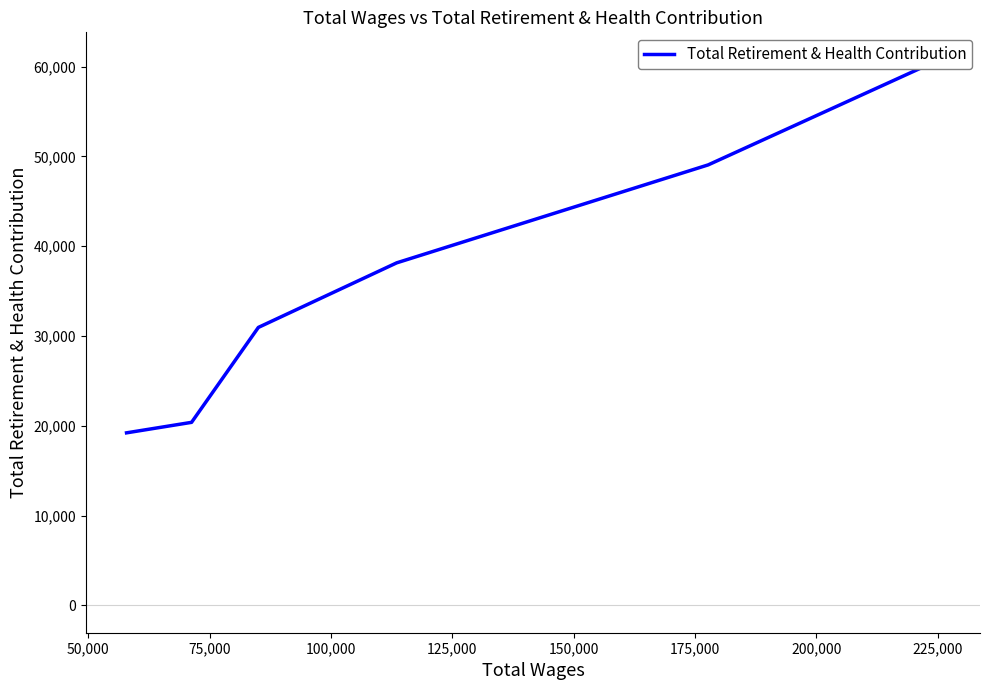

What is the maximum value shown in the chart?

60785